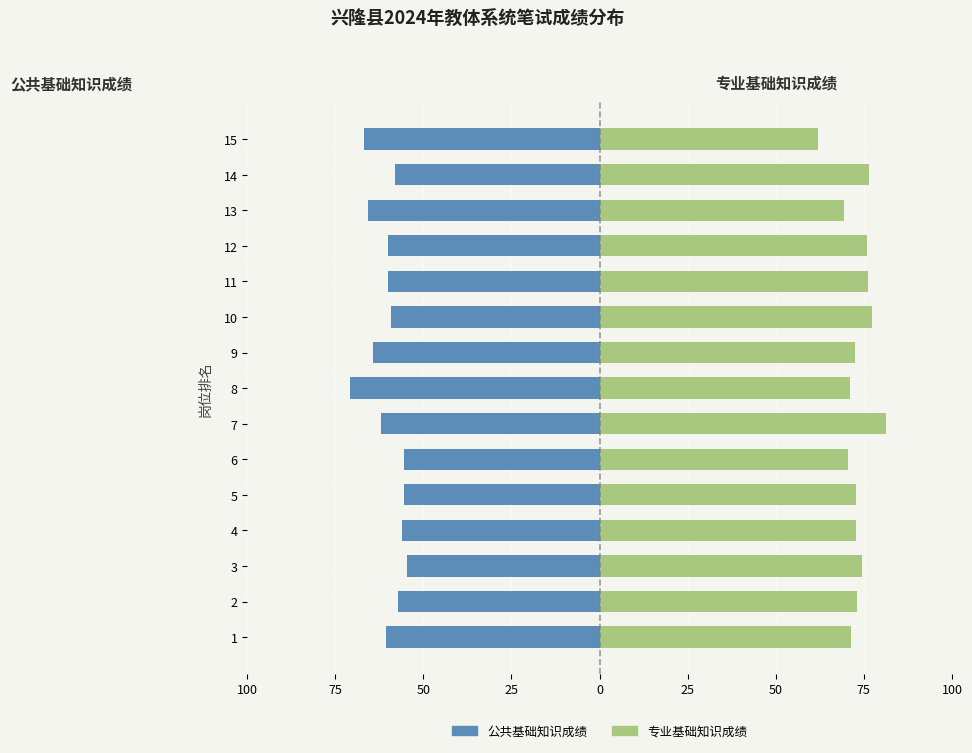

What is the difference between the maximum and minimum values in the 公共基础知识成绩 series?

16.3